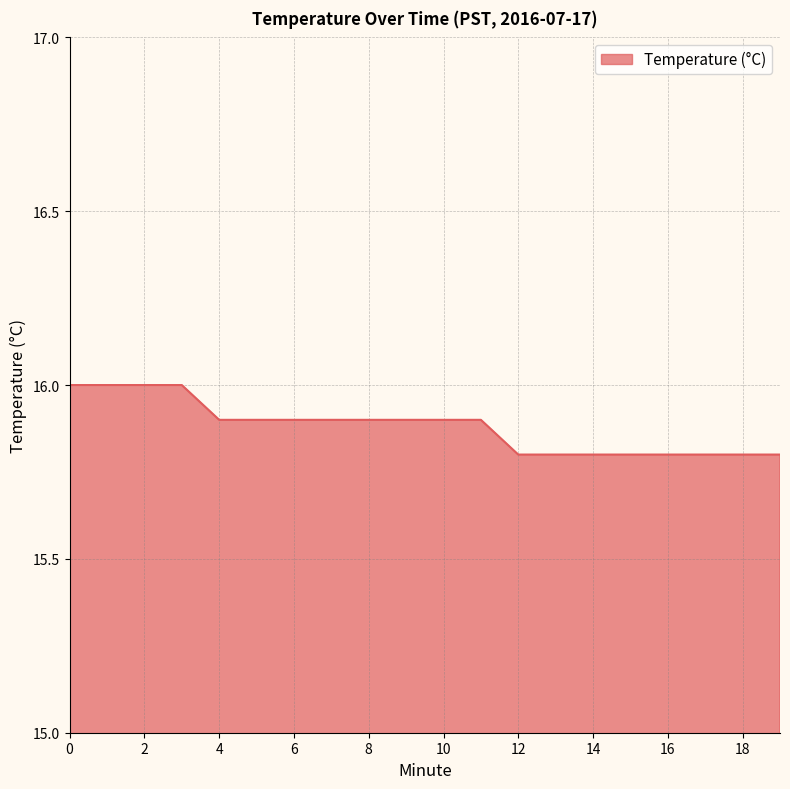

What is the smallest value displayed?

15.8